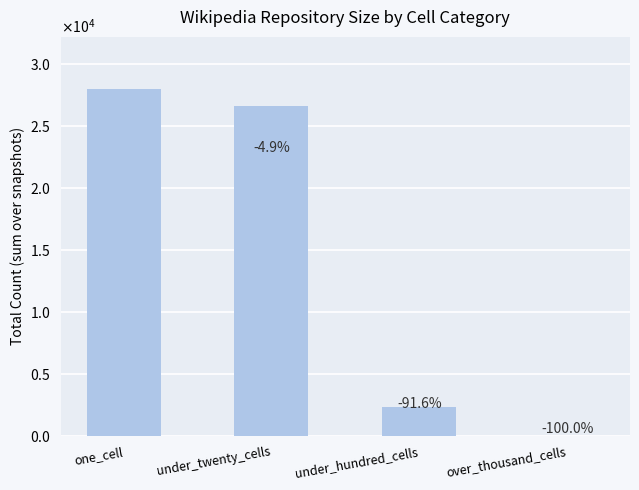

Is it true that the value at one_cell is 18235?

False